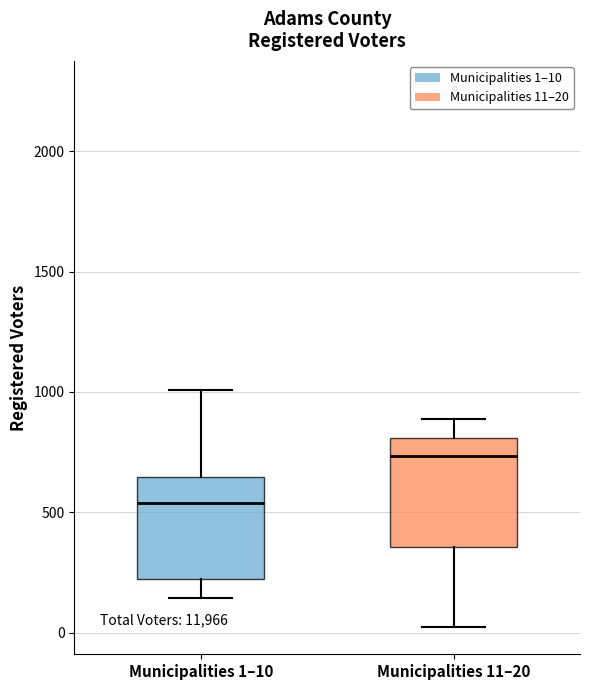

Reading left to right, read every box against the y-axis: the position of its median line, the range the box covers, and the ends of its whiskers. The values are not printed on the chart, so give them approximately, as read against the axis.

Municipalities 1–10: median 550, box 200 to 650, whiskers 150 to 1000
Municipalities 11–20: median 750, box 350 to 800, whiskers 0 to 900